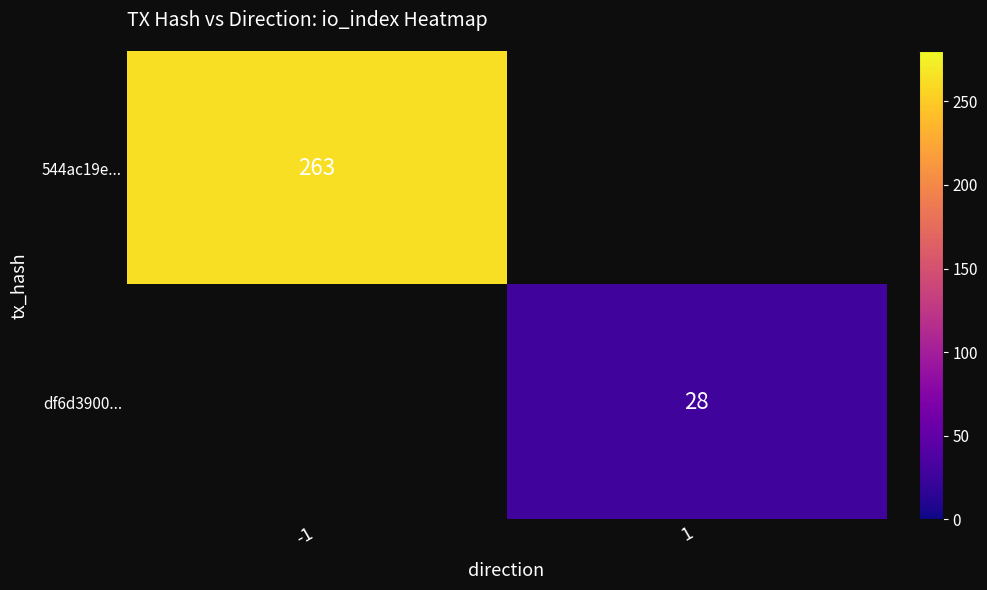

Is it true that df6d3900... equals 46 at 1?

False